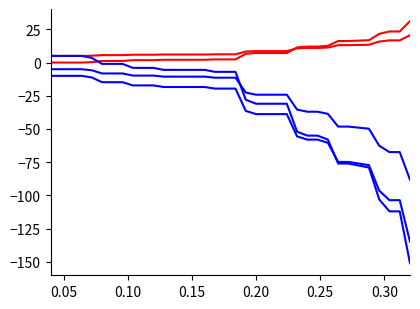

The under_hundred_cells series shows -10.0 at 0.10. True or false?

True